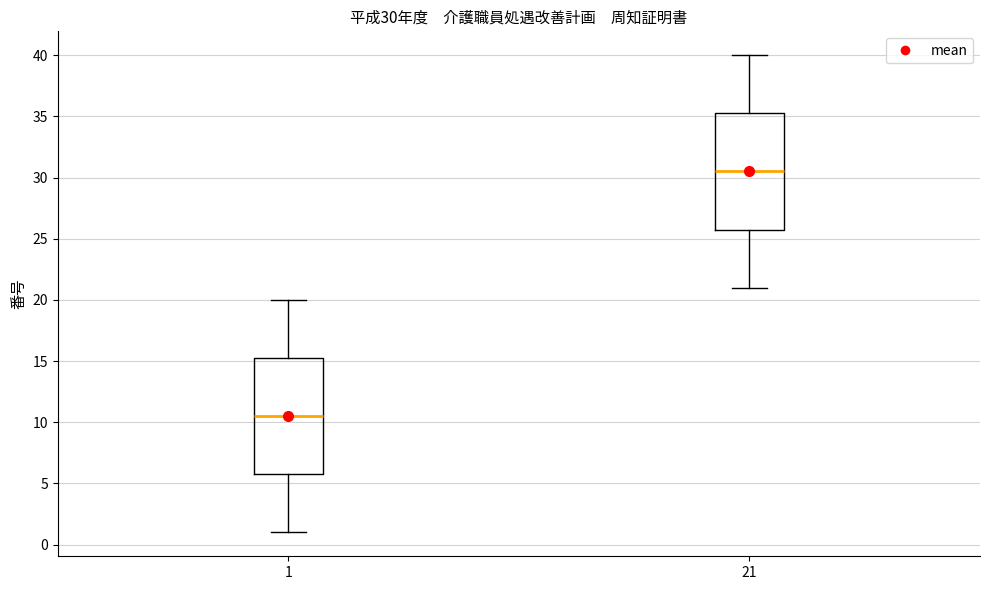

Which box's median line is the highest?

21